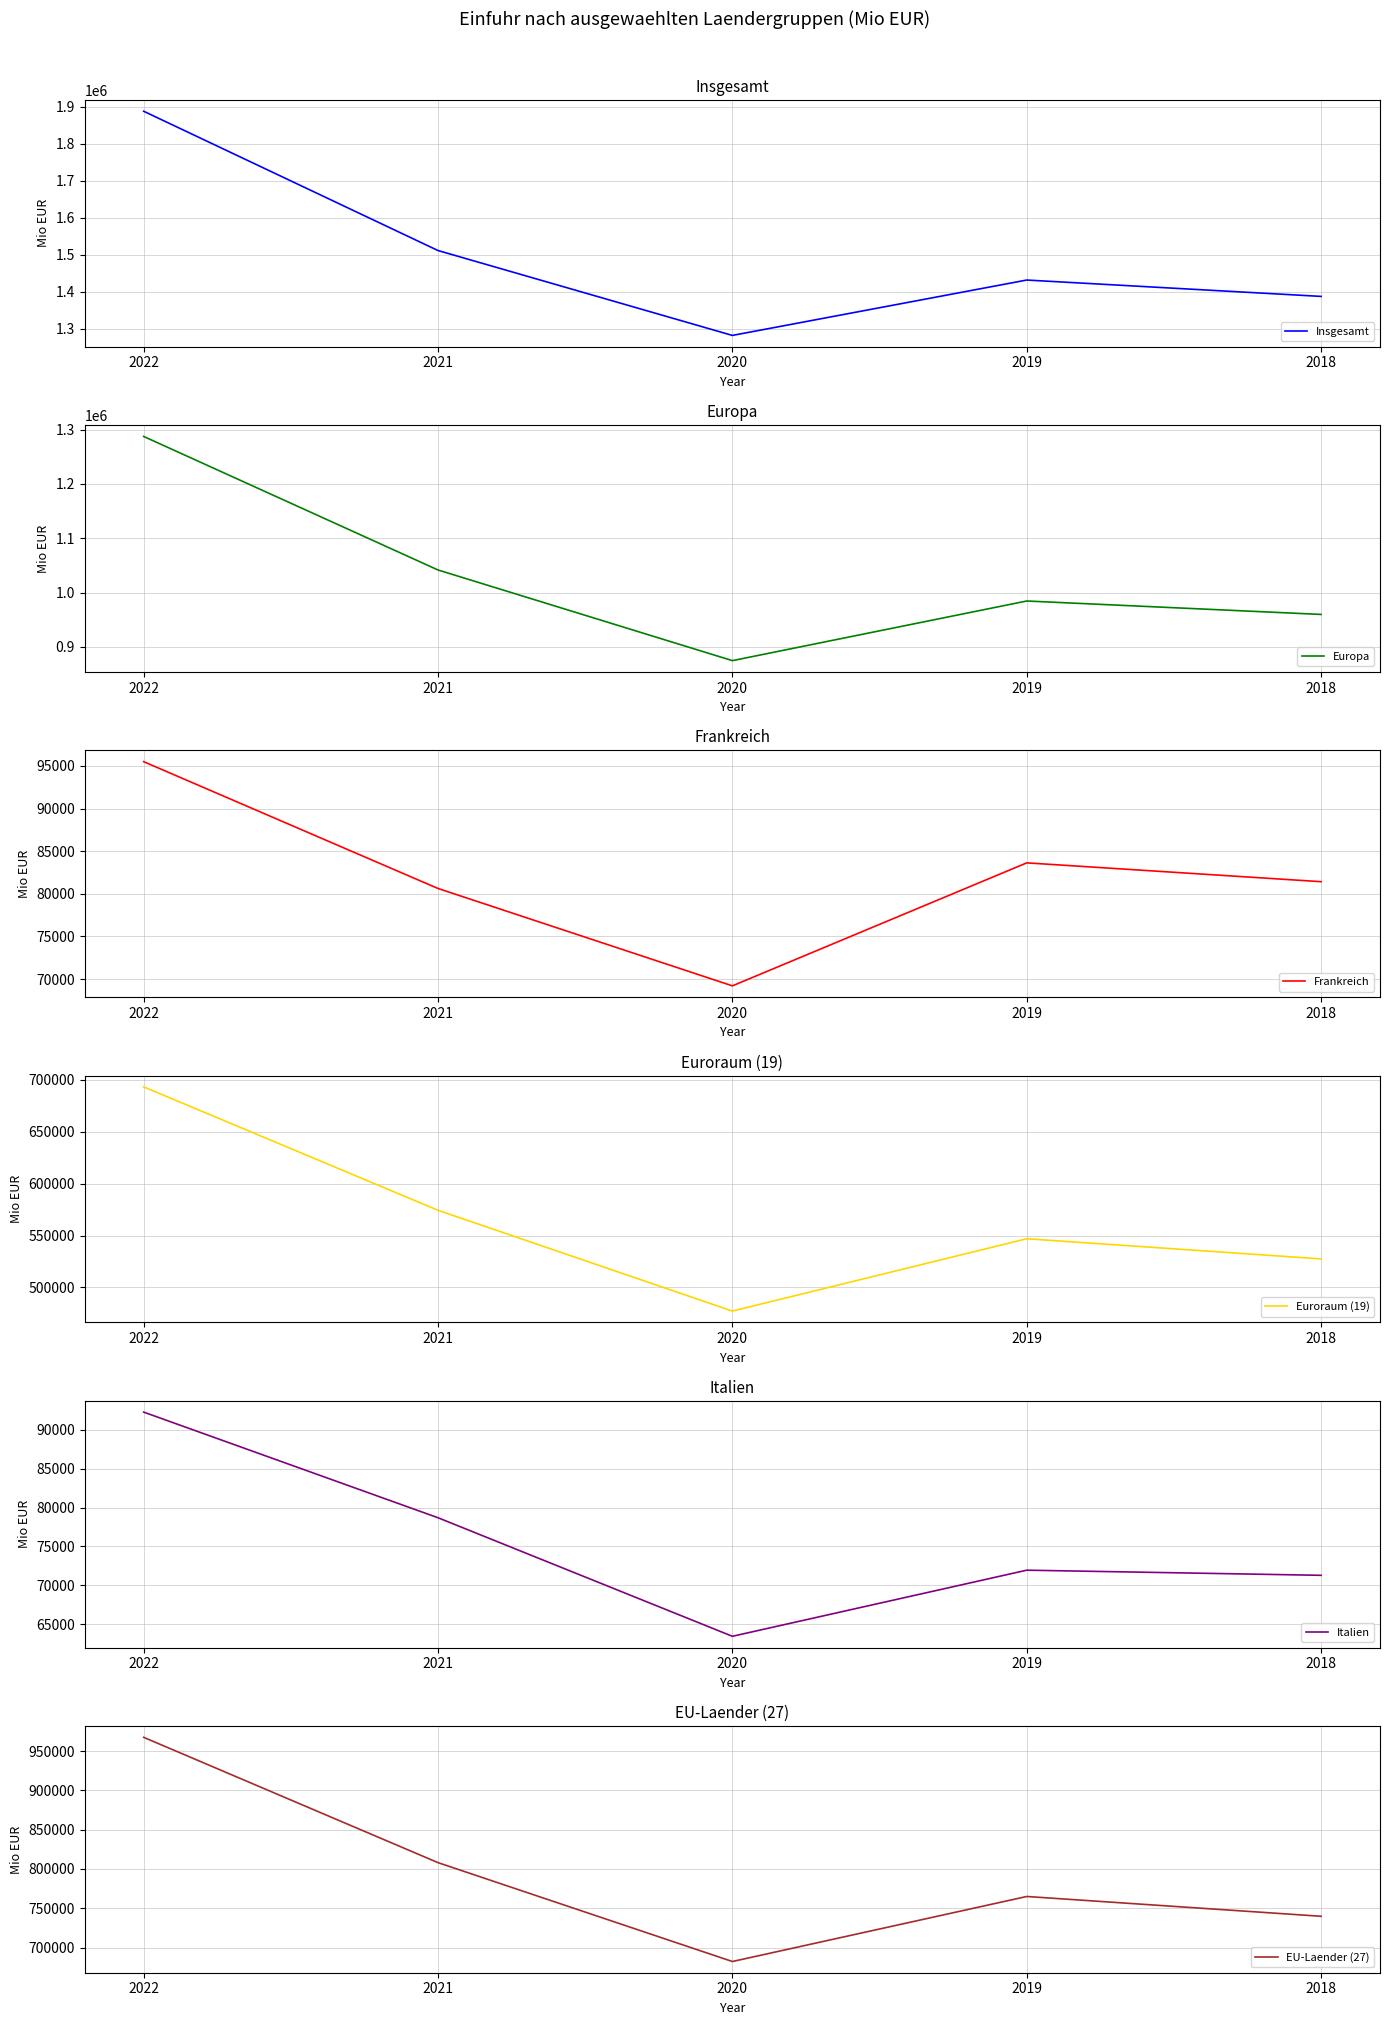

What is the total value across all series at 2020?

3448450